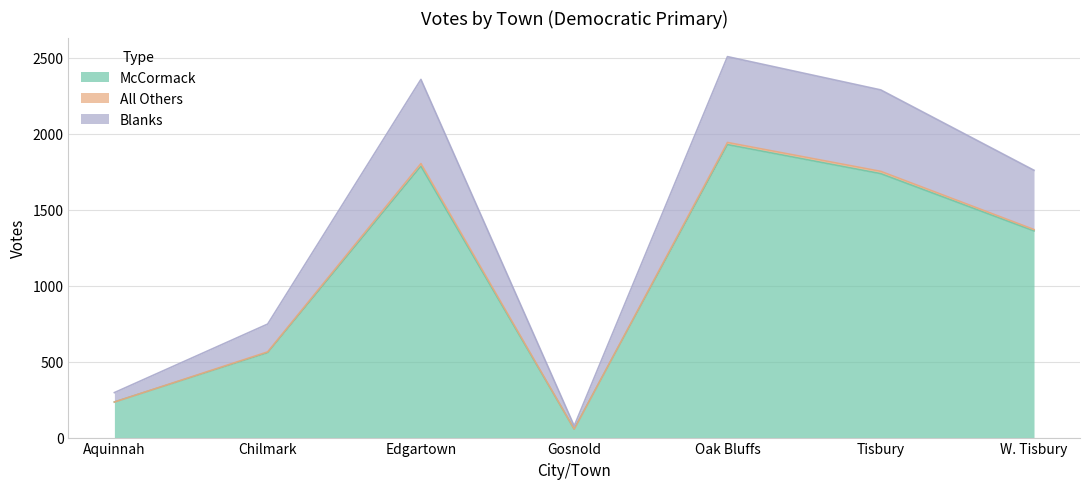

Is the value of McCormack at Aquinnah greater than the value of Blanks at W. Tisbury?

No